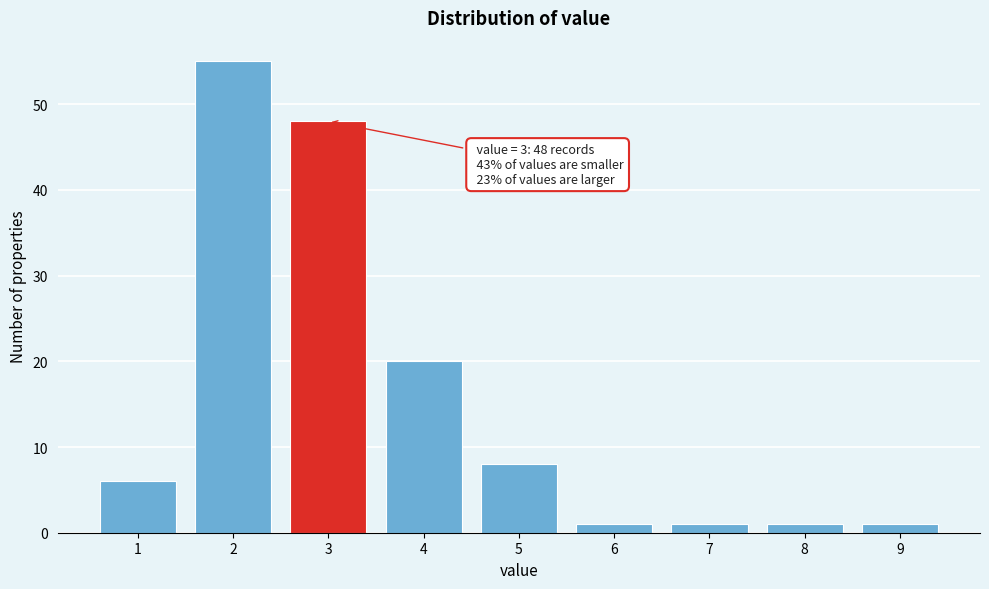

Which range on the x-axis has the tallest bar?

1.5 to 2.5